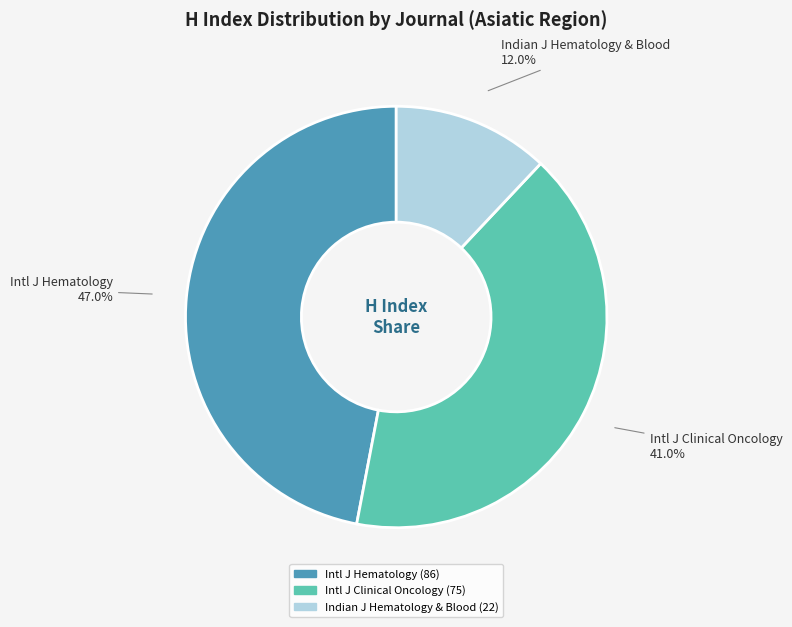

Between Intl J Clinical Oncology and Intl J Hematology, which is larger?

Intl J Hematology